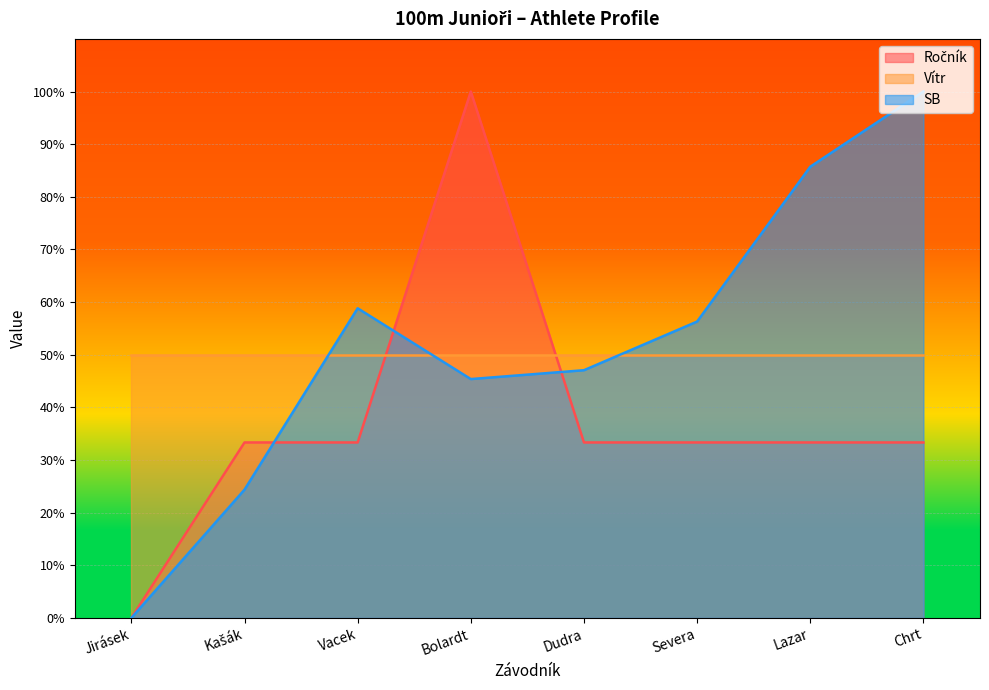

How many distinct data groups are displayed?

3